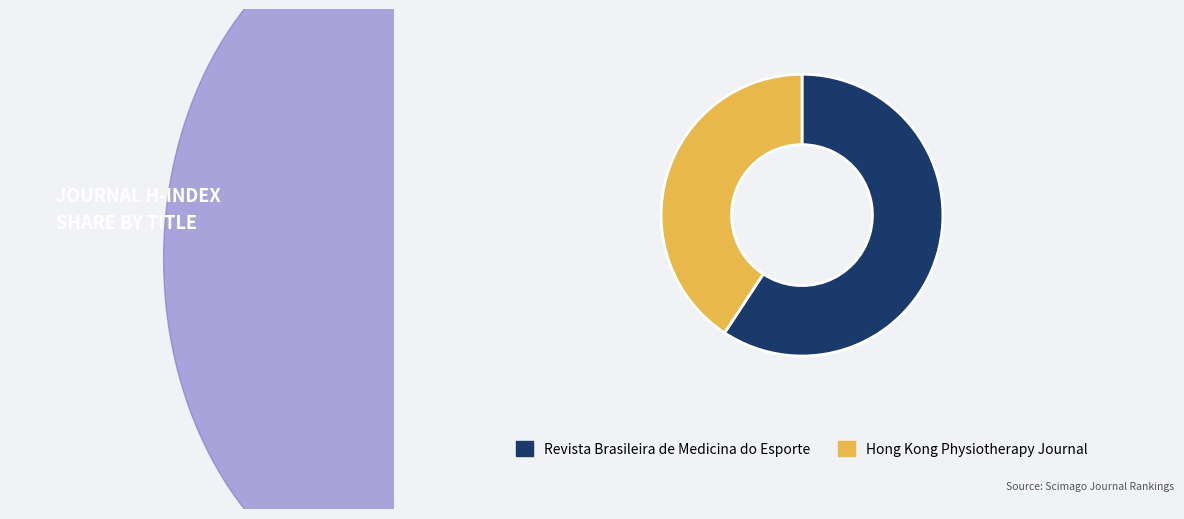

To the nearest percent, what percentage of the pie is Hong Kong Physiotherapy Journal?

41%